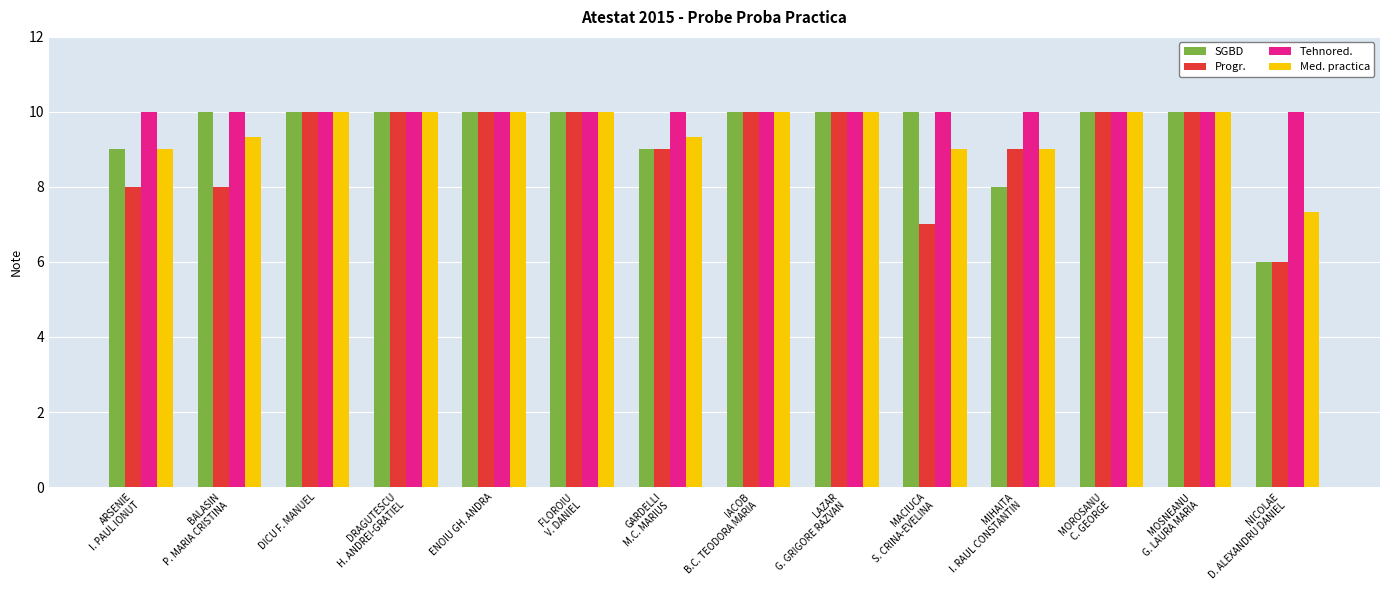

True or false: Tehnored. has a value of 4.5 at IACOB
B.C. TEODORA MARIA.

False